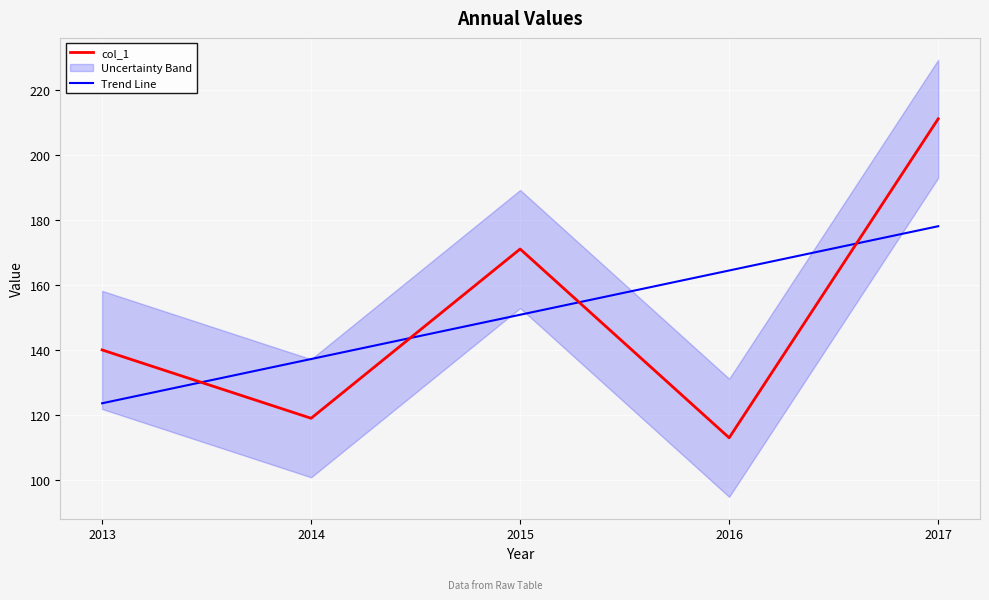

What is the difference between the maximum and minimum values in the col_1 series?

98.0